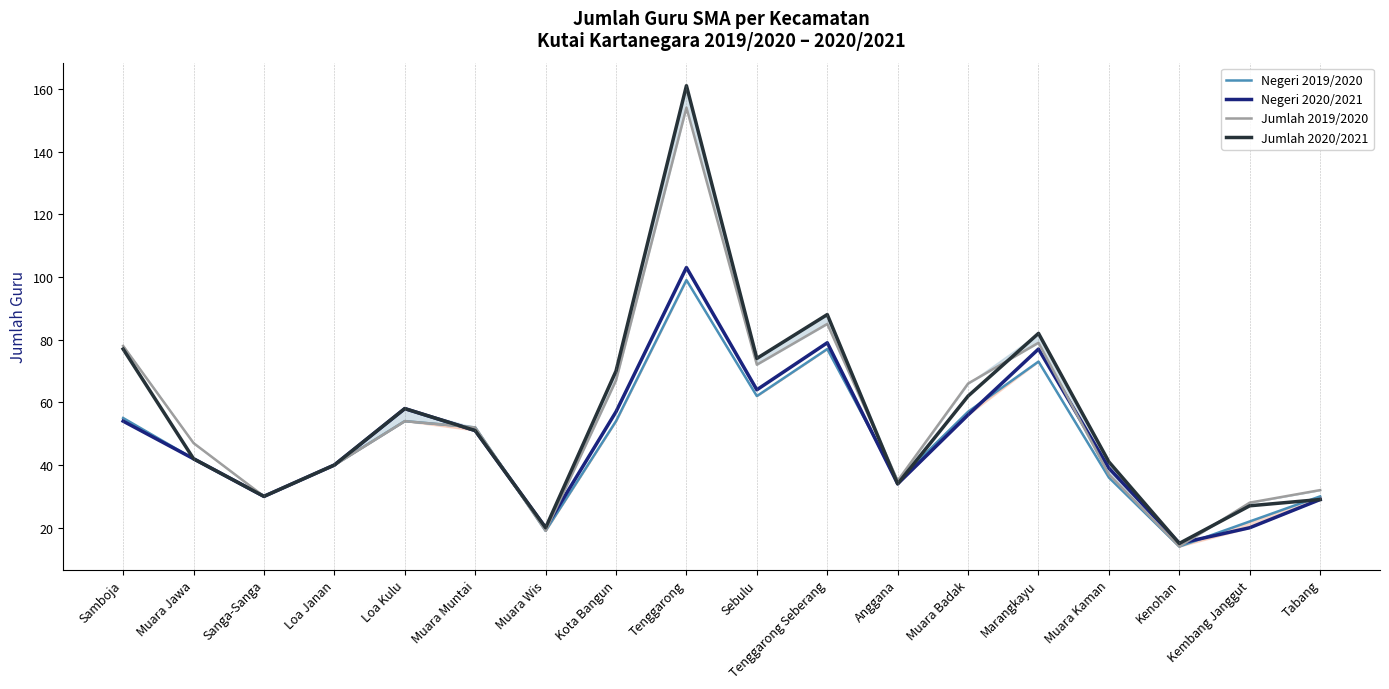

What is the lowest value of the Negeri 2019/2020 series?

14